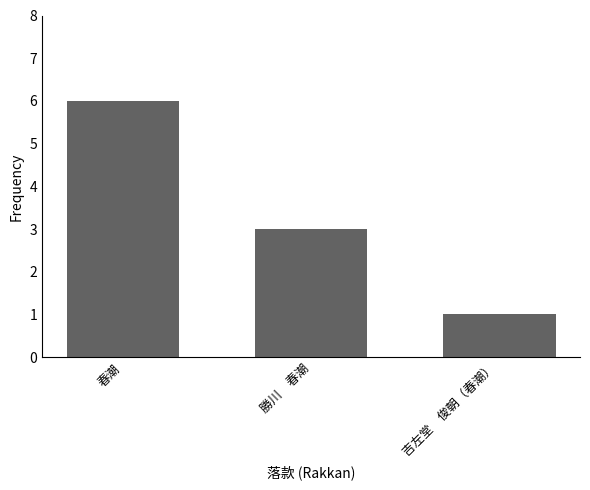

What is the label of the 2nd bar from the left?

勝川　春潮